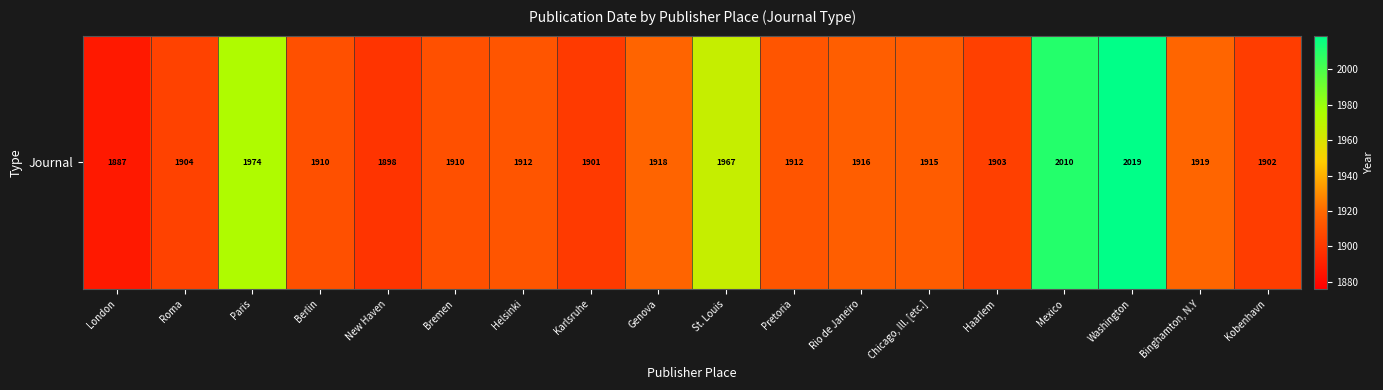

List the labels in order of value, largest first.

Washington, Mexico, Paris, St. Louis, Binghamton, N.Y, Genova, Rio de Janeiro, Chicago, Ill. [etc.], Helsinki, Pretoria, Berlin, Bremen, Roma, Haarlem, Kobenhavn, Karlsruhe, New Haven, London